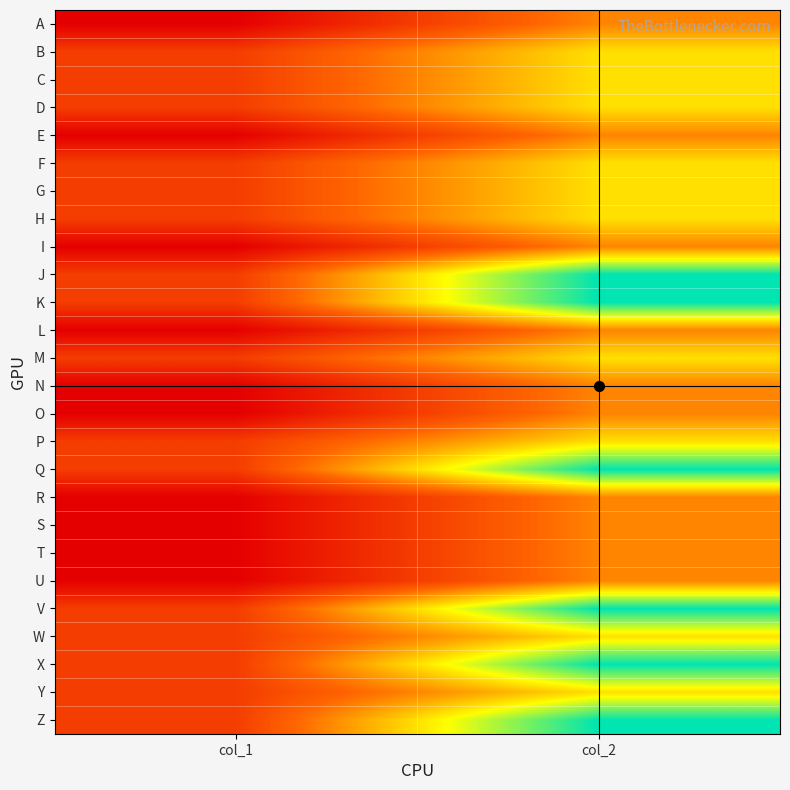

Between col_2 and col_1, which is larger?

col_2